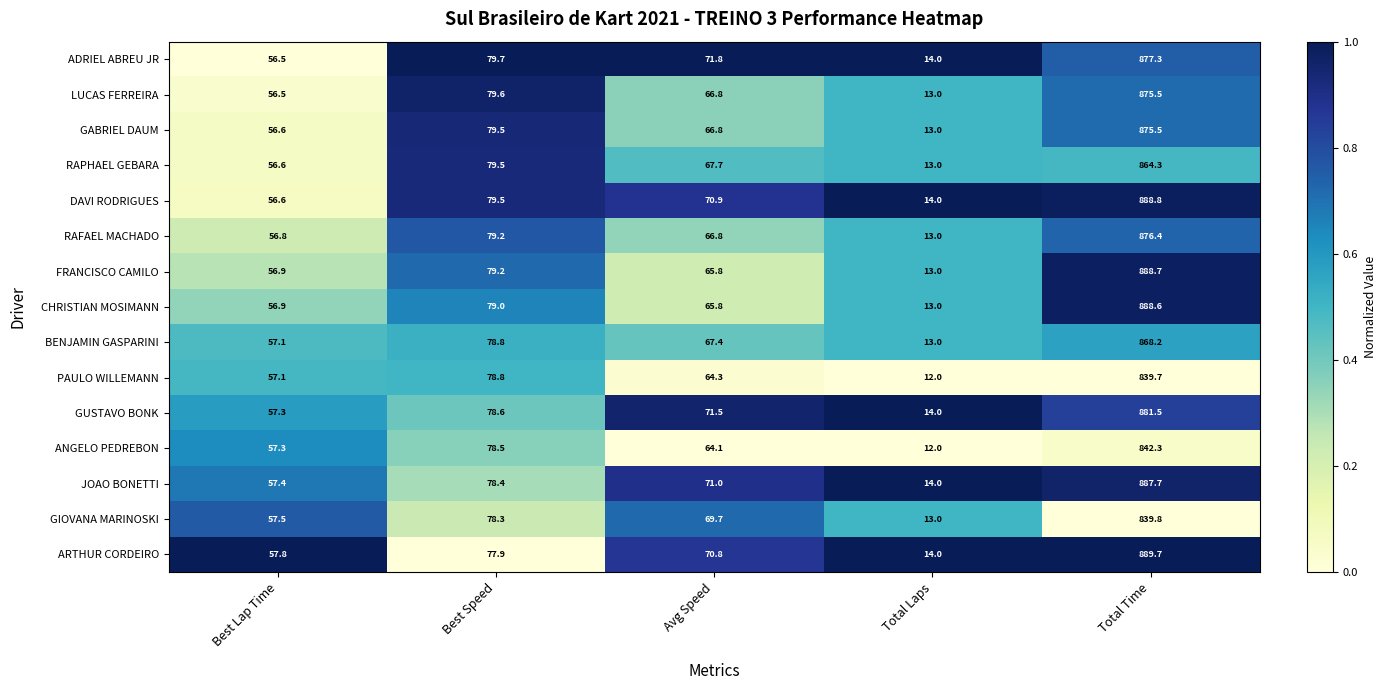

The GABRIEL DAUM series shows 79.5 at Best Speed. True or false?

True